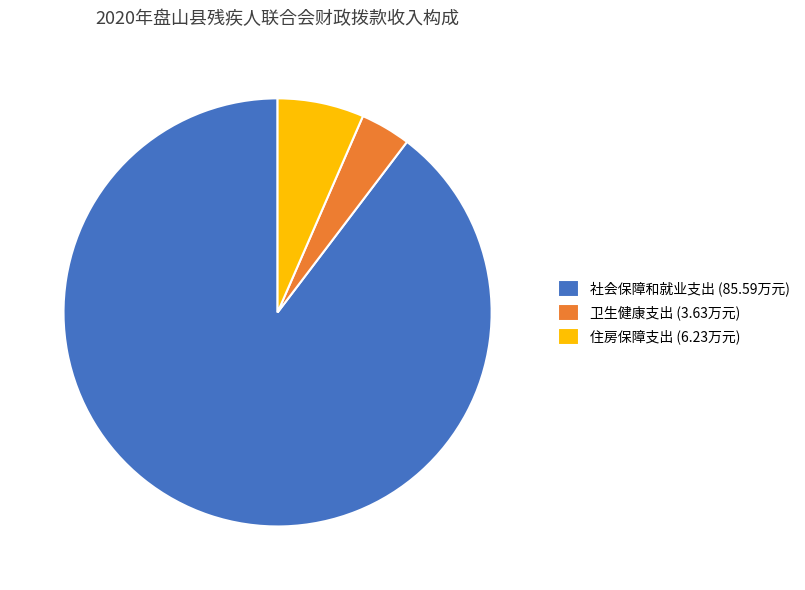

Rank the categories by value from highest to lowest.

社会保障和就业支出, 住房保障支出, 卫生健康支出